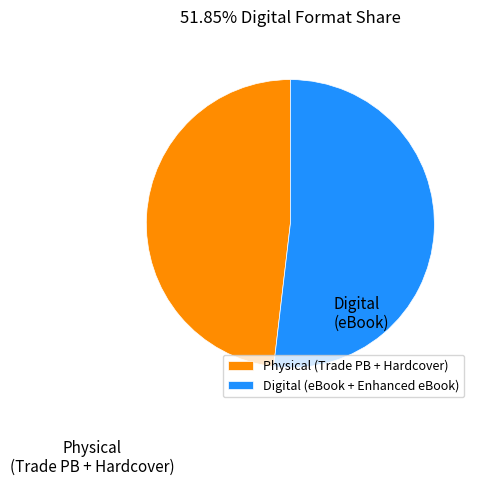

The Physical (Trade PB + Hardcover) slice represents 48% of the pie. True or false?

True